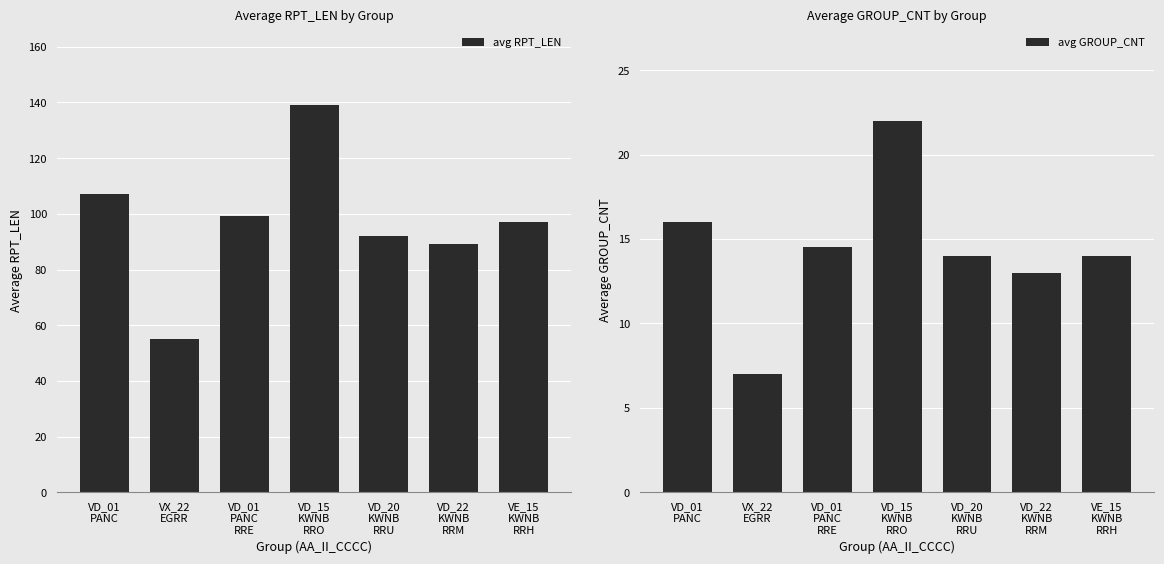

The avg RPT_LEN series shows 107.0 at VD_01
PANC. True or false?

True